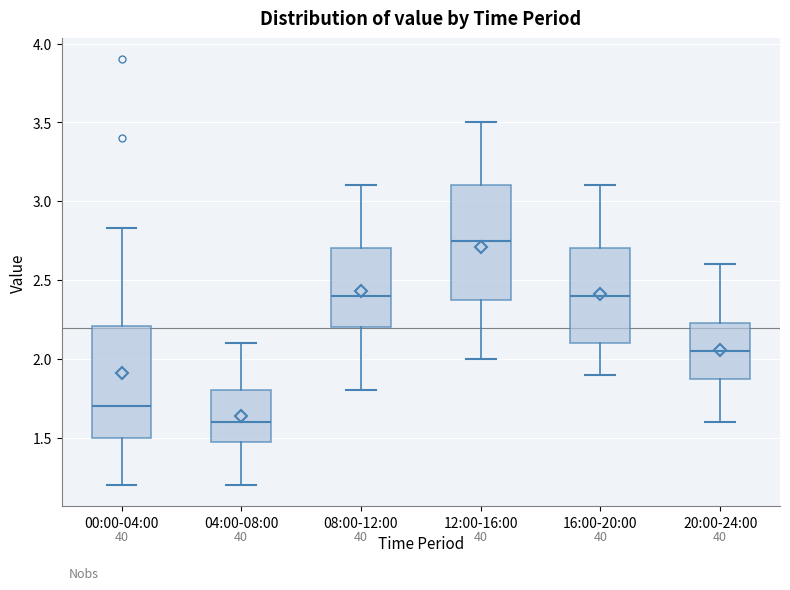

Which box has the highest median line?

12:00-16:00